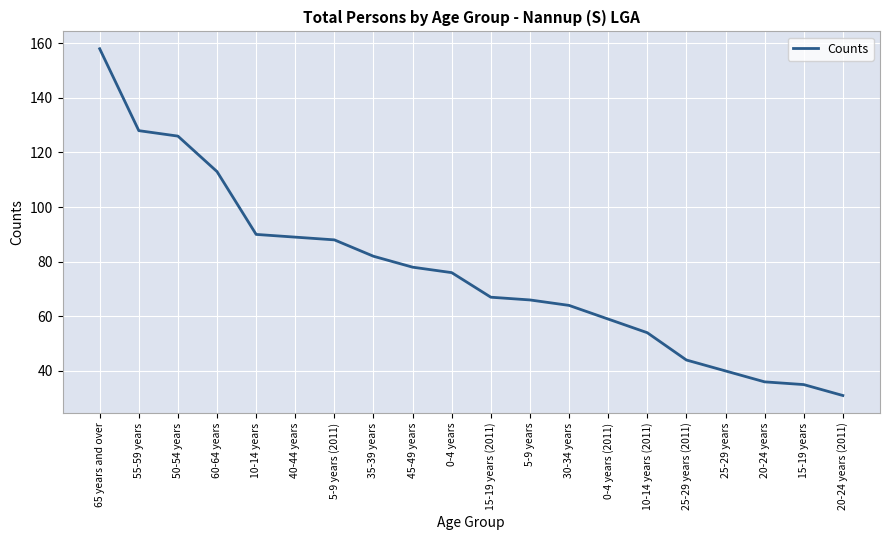

Between 5-9 years (2011) and 50-54 years, which is larger?

50-54 years